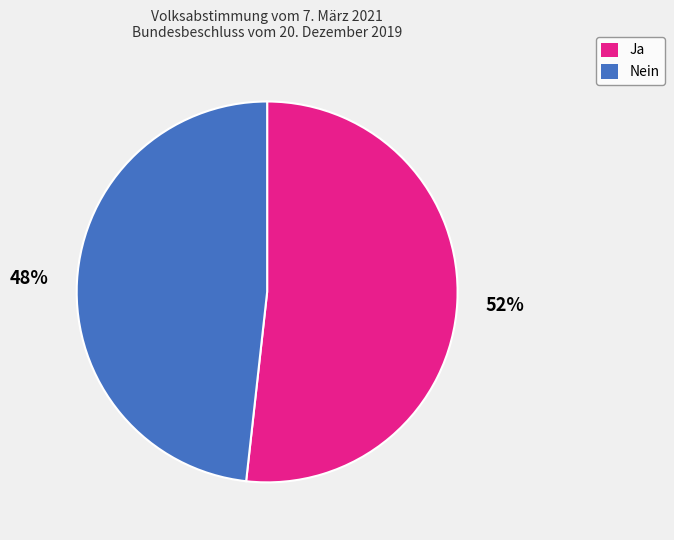

Combined, do Nein and Ja account for over 50%?

Yes